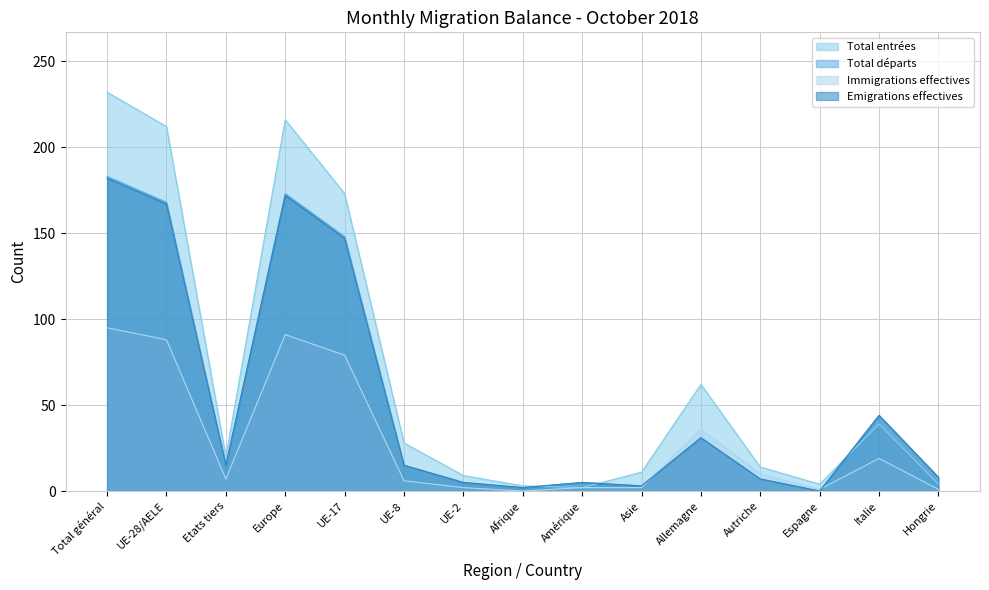

Where do Emigrations effectives and Immigrations effectives first cross each other?

Asie and Allemagne